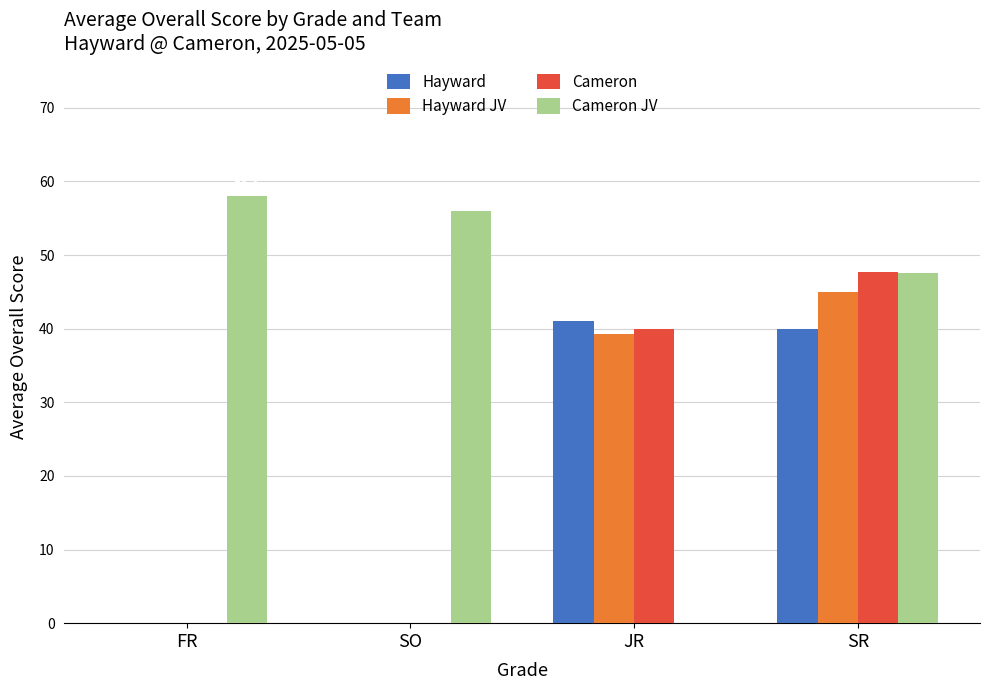

What is the spread (max minus min) of values at JR?

41.0